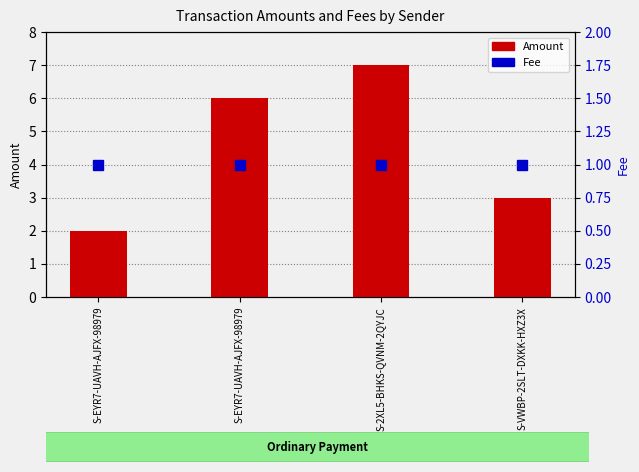

The value of Fee at S-VWBP-2SLT-DXKK-HXZ3X is 0. True or false?

False